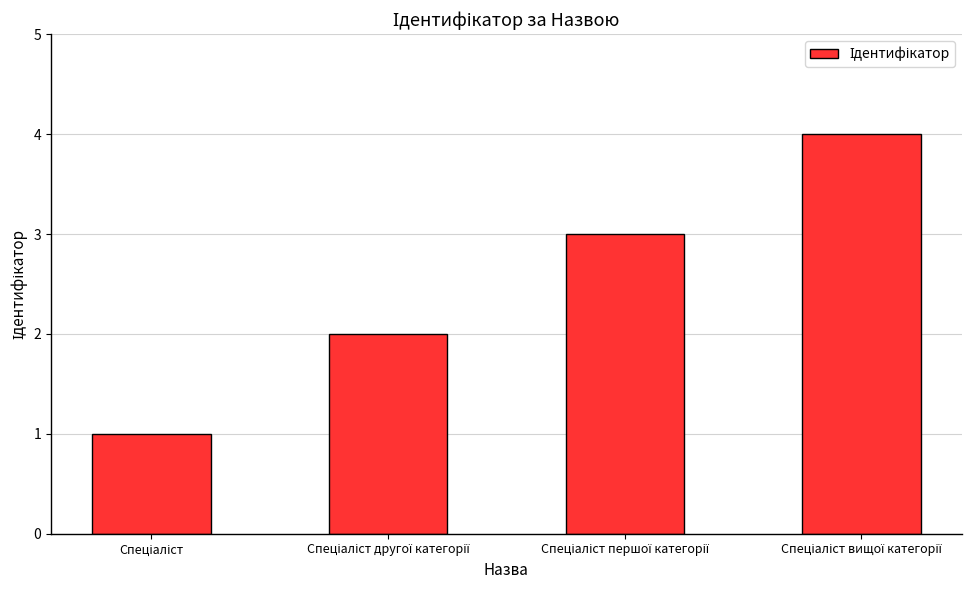

What is the sum of all values?

10